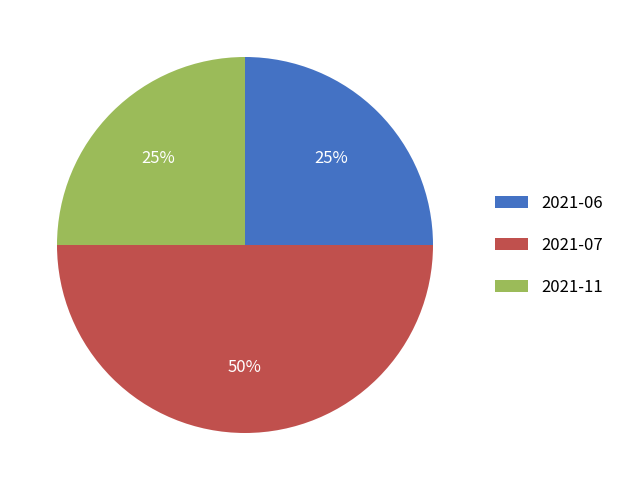

To the nearest percent, what percentage of the pie is 2021-07?

50%